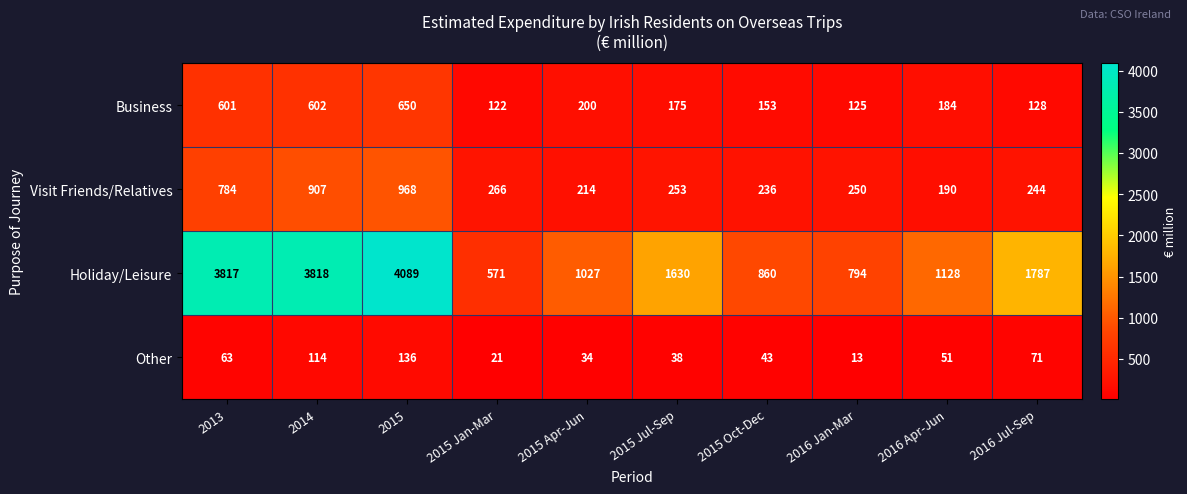

Rank the series at 2015 from lowest to highest value.

Other, Business, Visit Friends/Relatives, Holiday/Leisure